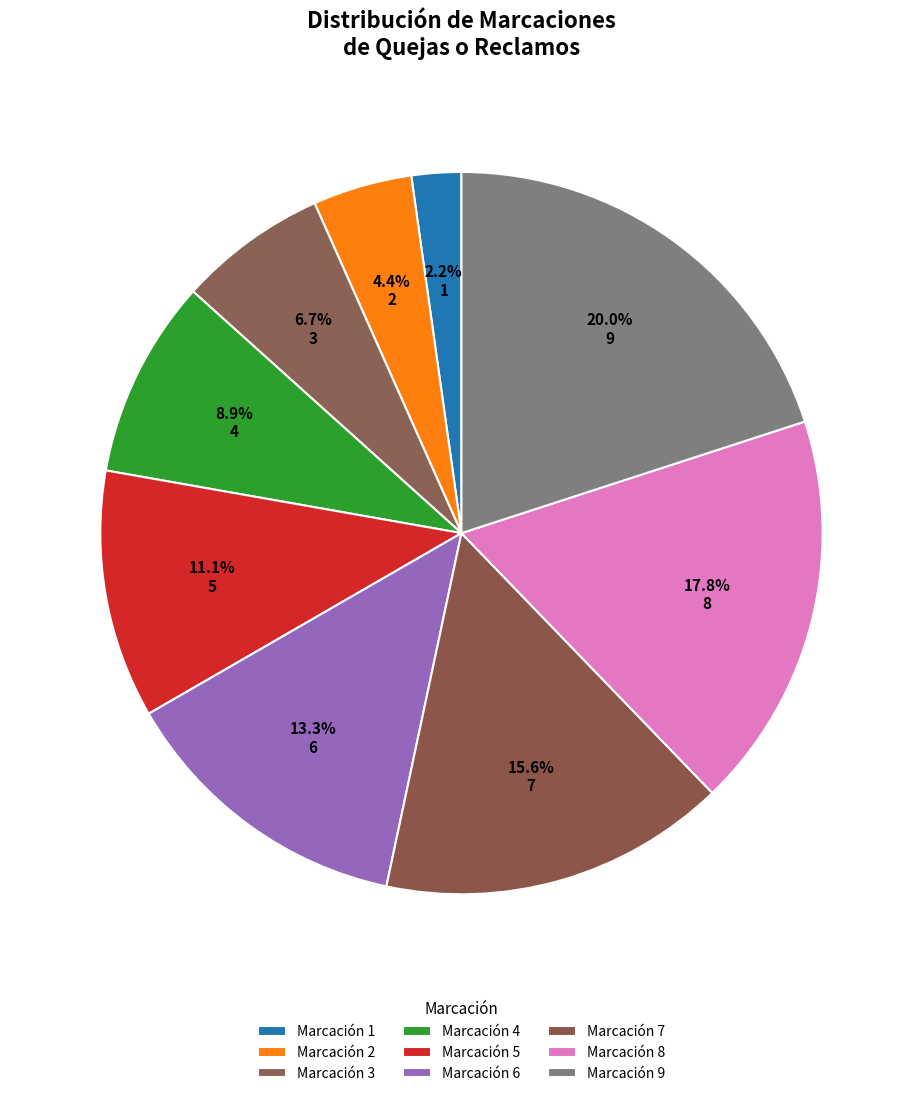

Is Marcación 4 the majority of the pie?

No